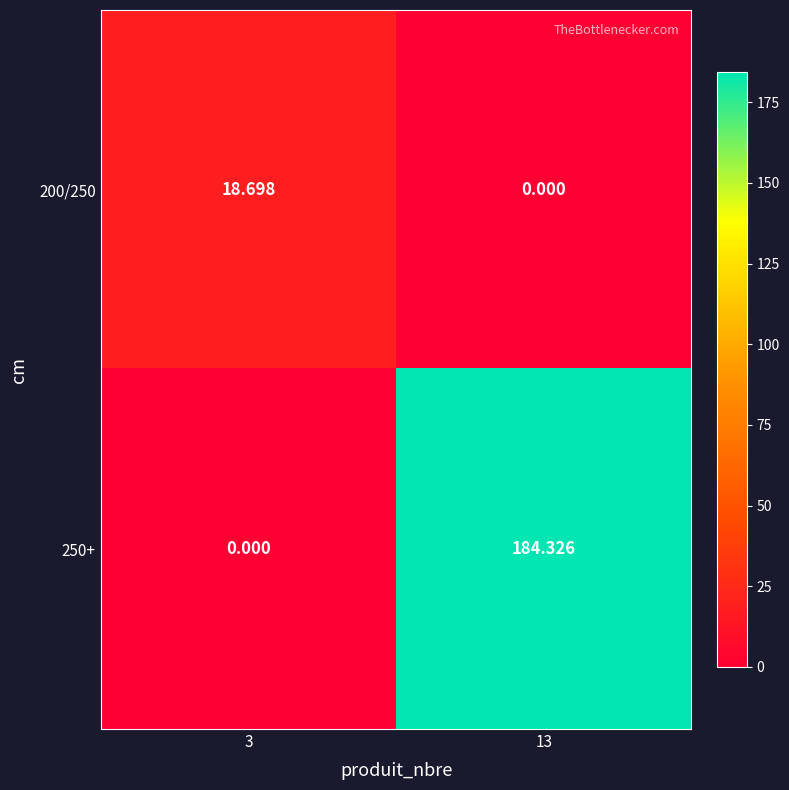

What is the total value across all series at 3?

18.7